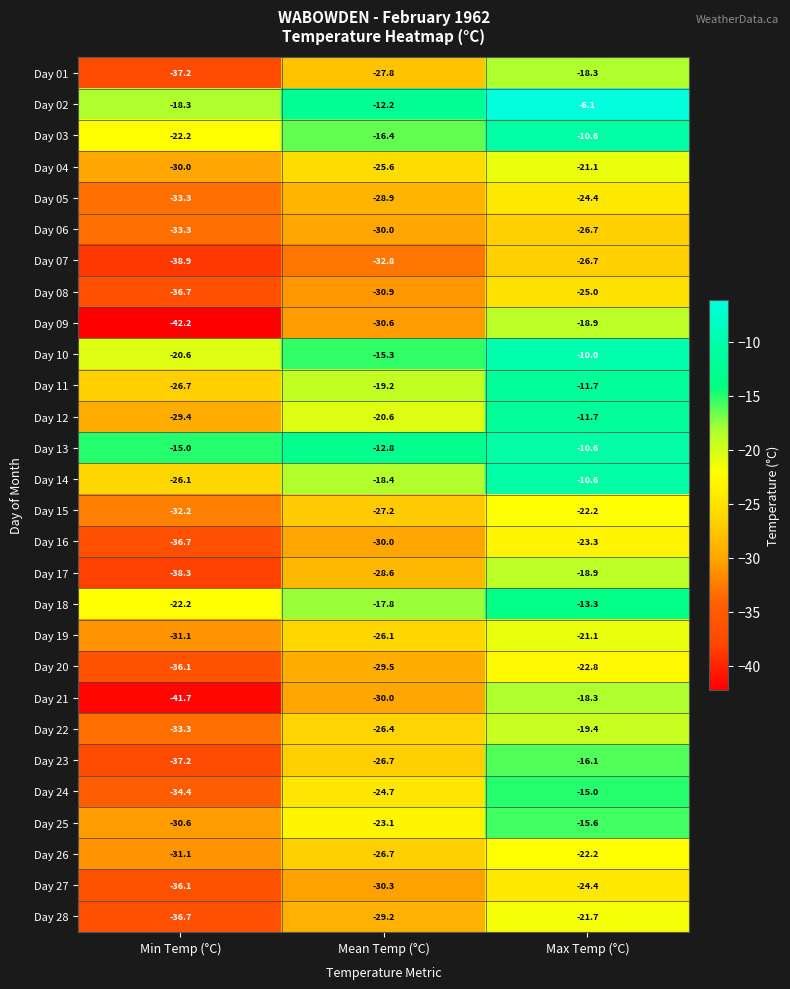

What is the difference between the highest and lowest values at Max Temp (°C)?

20.6